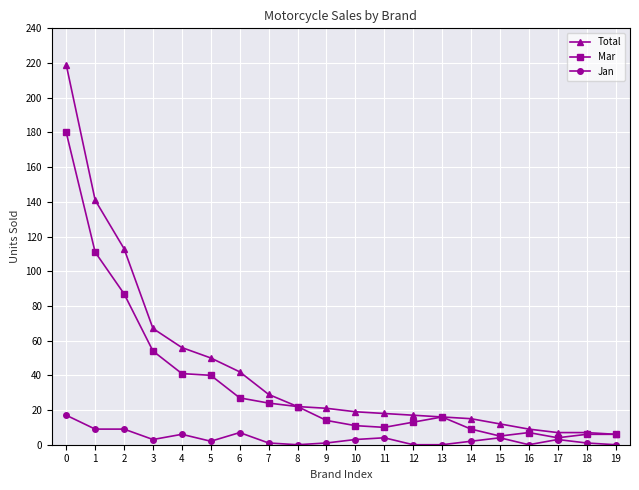

Which series has the widest spread of values?

Total